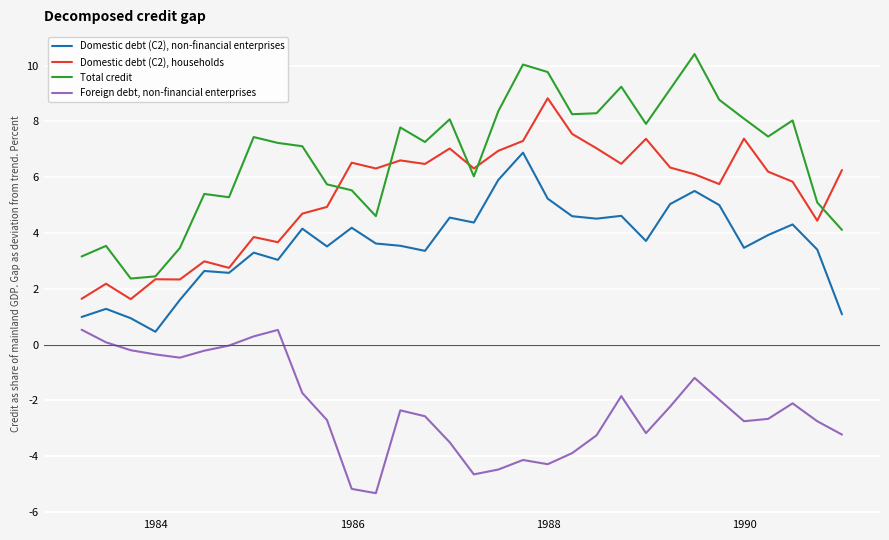

Rank the series by their average value, from highest to lowest.

Total credit, Domestic debt (C2), households, Domestic debt (C2), non-financial enterprises, Foreign debt, non-financial enterprises